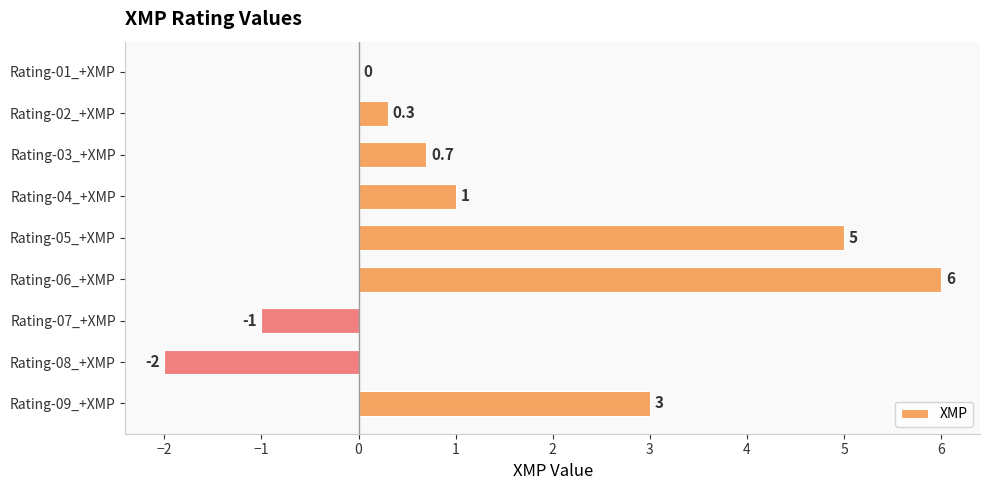

Where is the data nearest to the value 2?

Rating-04_+XMP